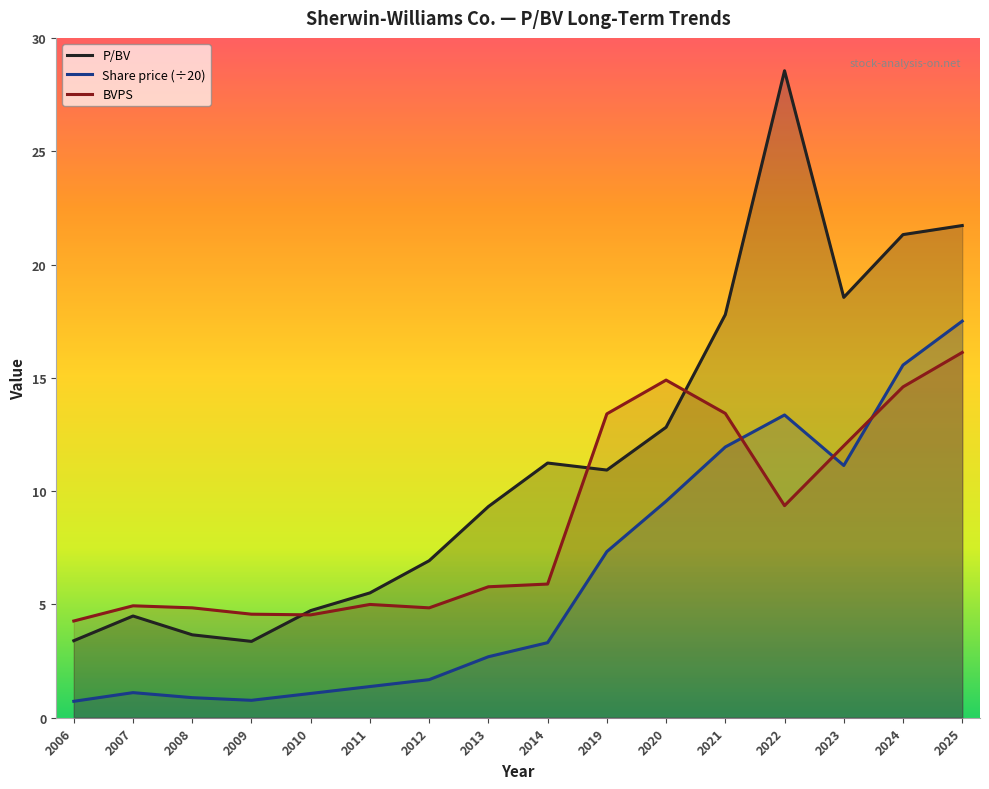

Where do BVPS and Share price first cross each other?

2021 and 2022